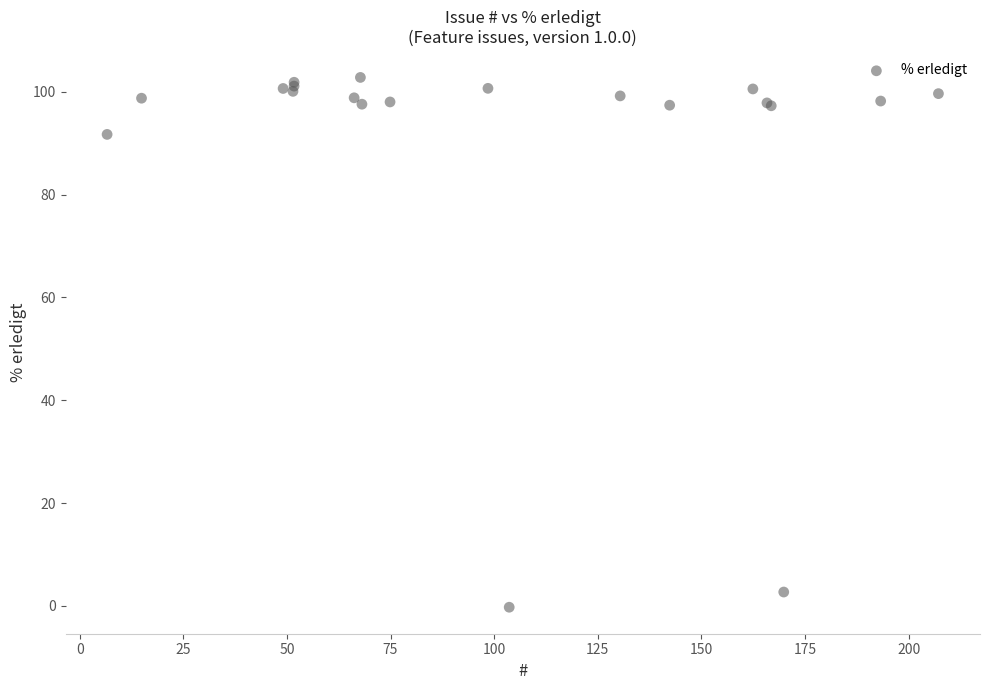

What Y value in the scatter plot is closest to 51?

91.7